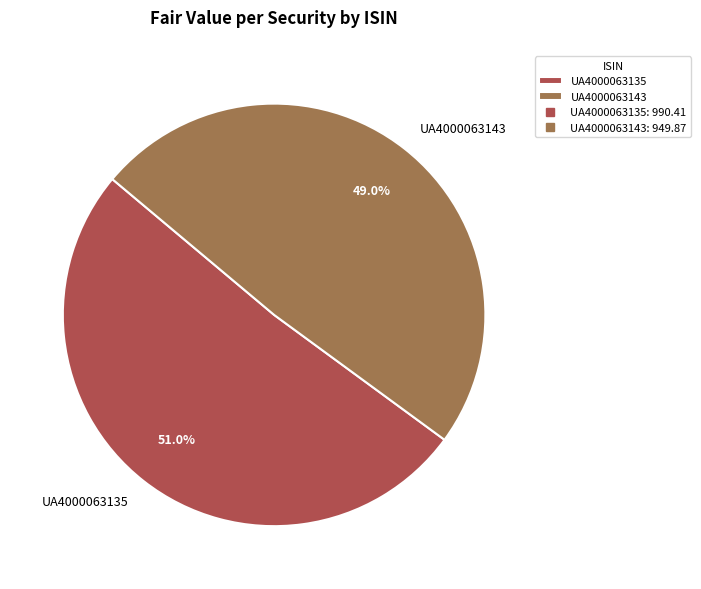

To the nearest percent, what portion does UA4000063143 represent?

49%